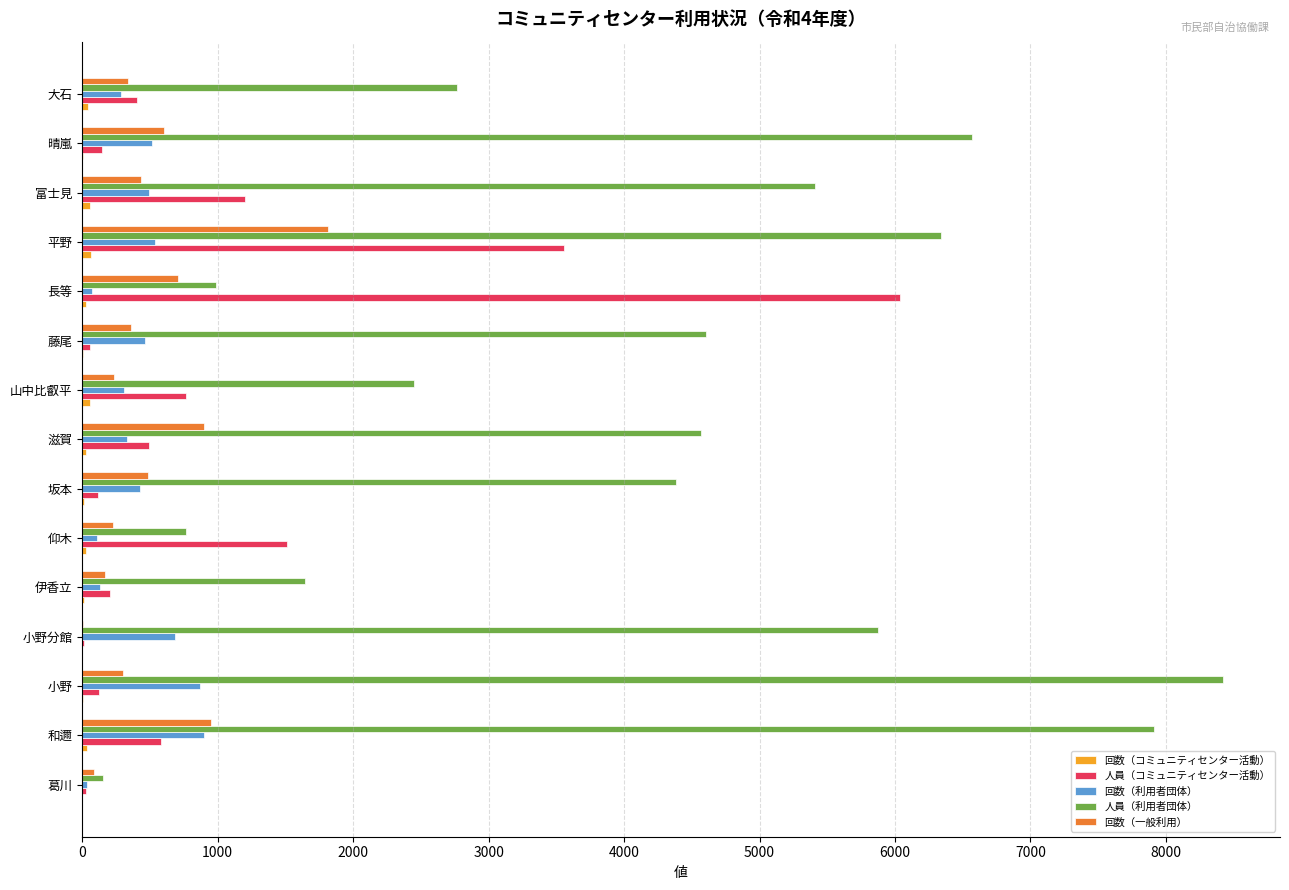

Which series changed the most between 和邇 and 小野分館?

人員（利用者団体）